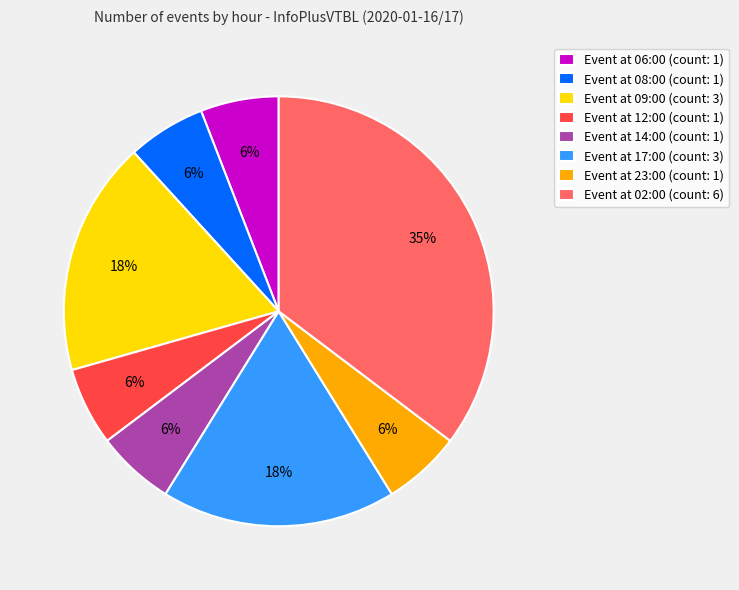

To the nearest percent, what portion does Event at 12:00 (count: 1) represent?

6%